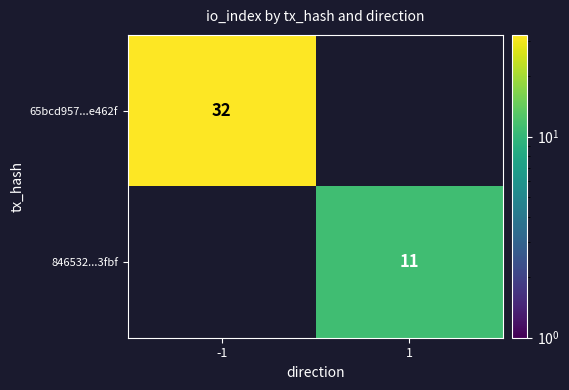

How many values in 846532...3fbf are above zero?

1